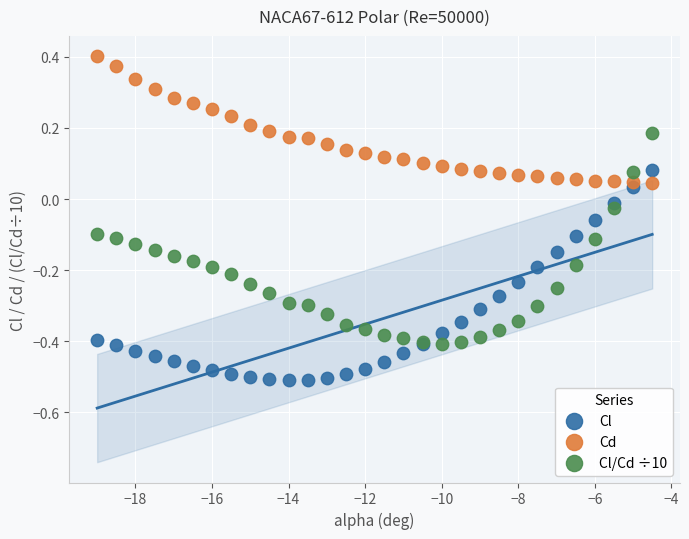

Which series contains the lowest Y value?

Cl